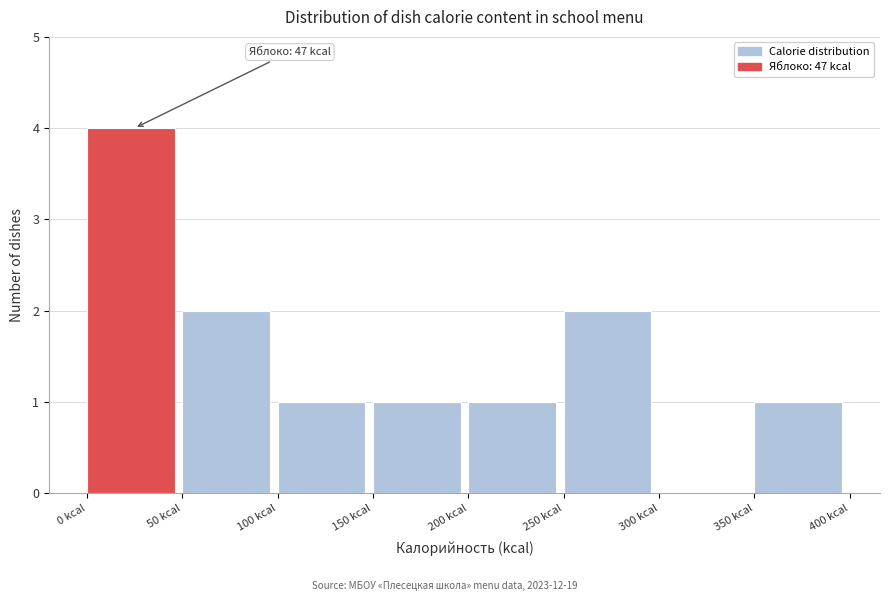

Which range on the x-axis has the tallest bar?

0 to 50